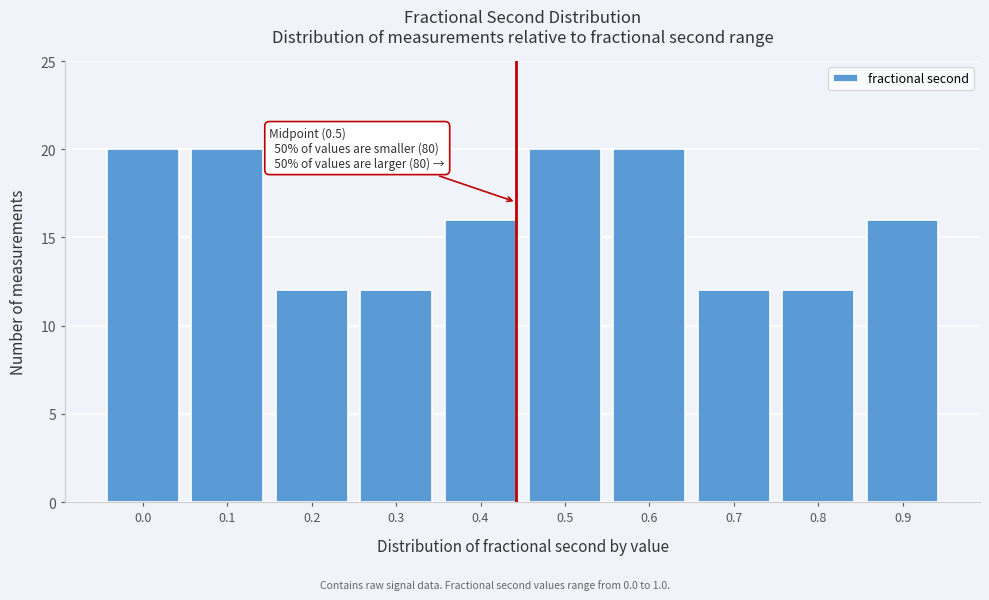

Reading right to left, what are all the values shown in this chart?

16	12	12	20	20	16	12	12	20	20